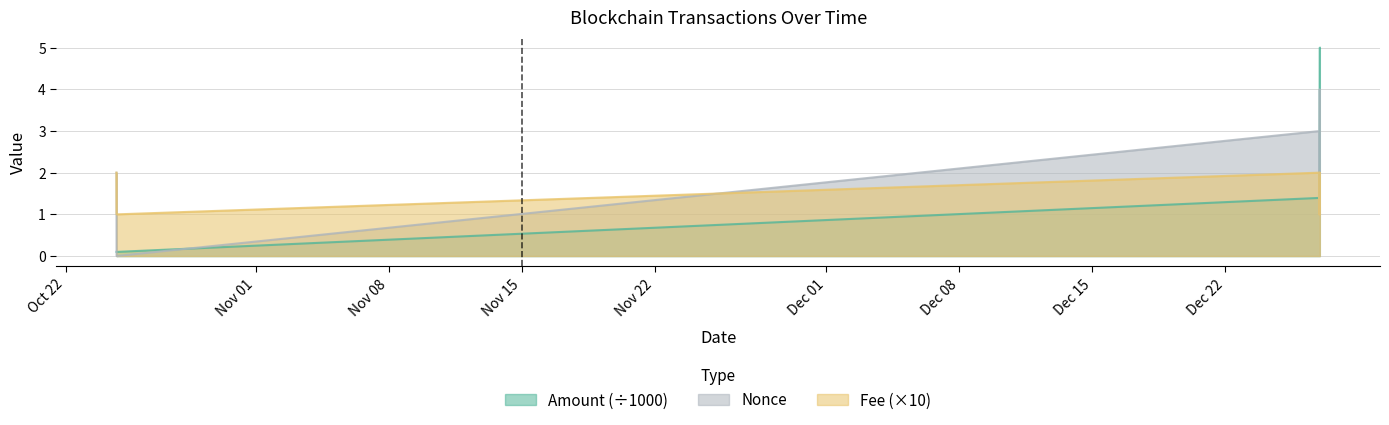

List the series in order of their peak value, highest first.

Amount (÷1000), Nonce, Fee (×10)